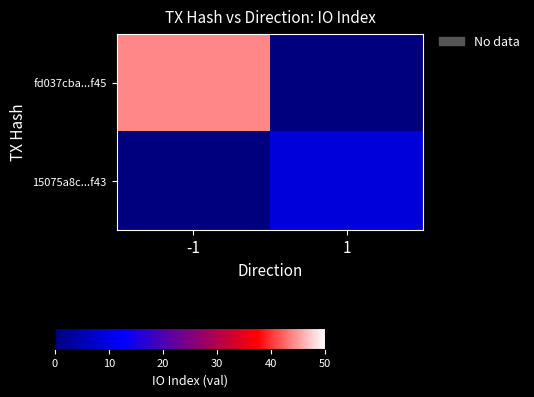

Reading left to right, extract all data points from this chart.

fd037cba...f45: -1=44	1=0
15075a8c...f43: -1=0	1=9